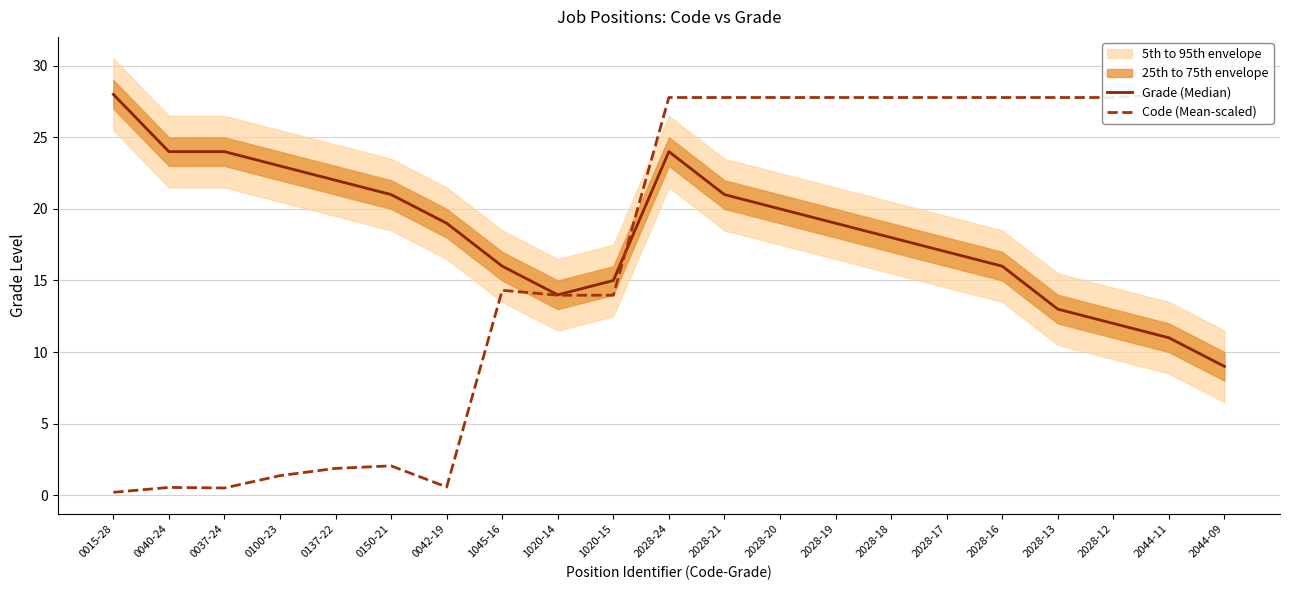

True or false: Code (Mean-scaled) has a value of 0.5 at 0137-22.

False